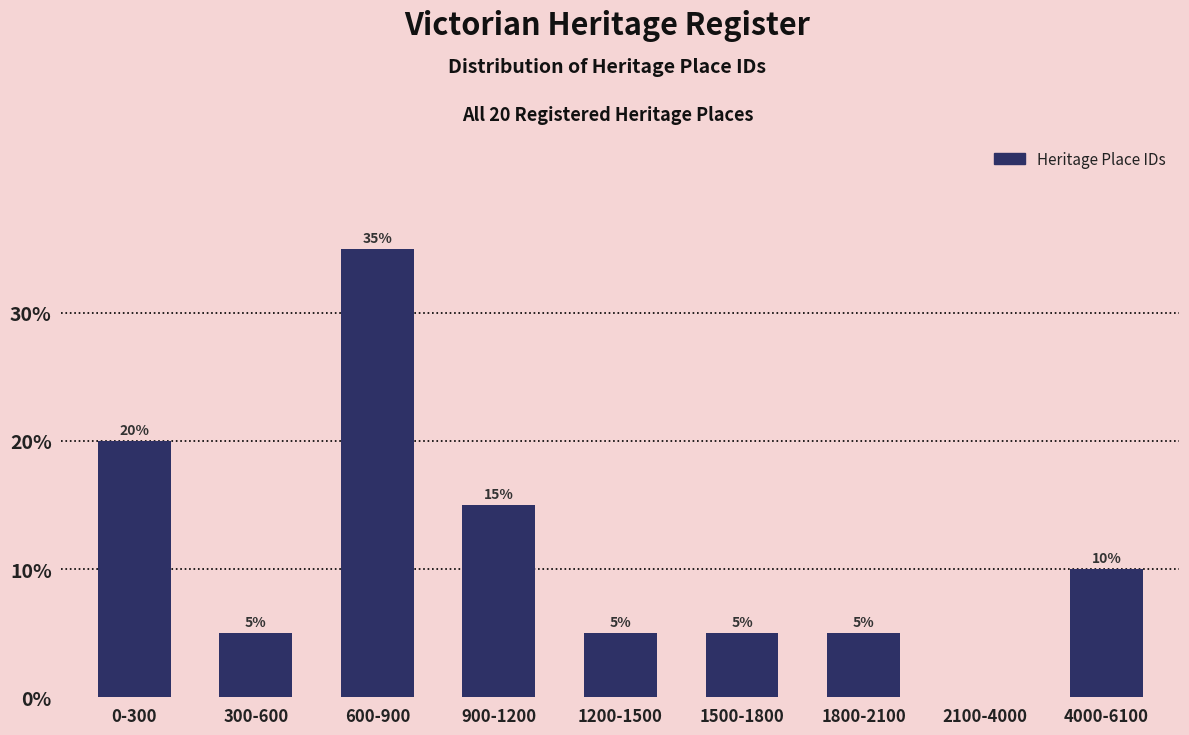

Reading left to right, transcribe all the data shown in this chart.

0-300=20	300-600=5	600-900=35	900-1200=15	1200-1500=5	1500-1800=5	1800-2100=5	2100-4000=0	4000-6100=10